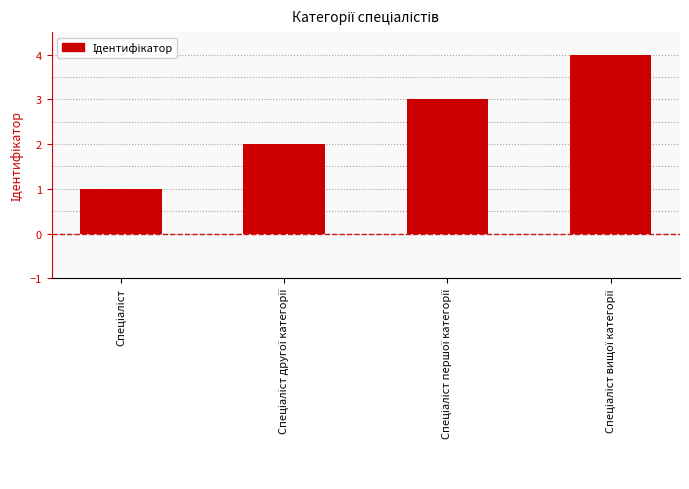

What is the greatest value displayed?

4